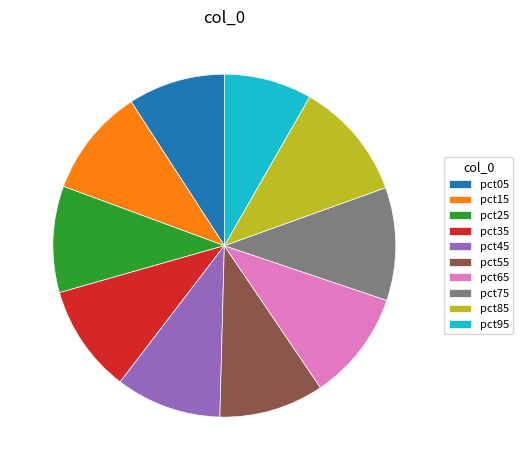

Does pct95 represent more than half of the total?

No